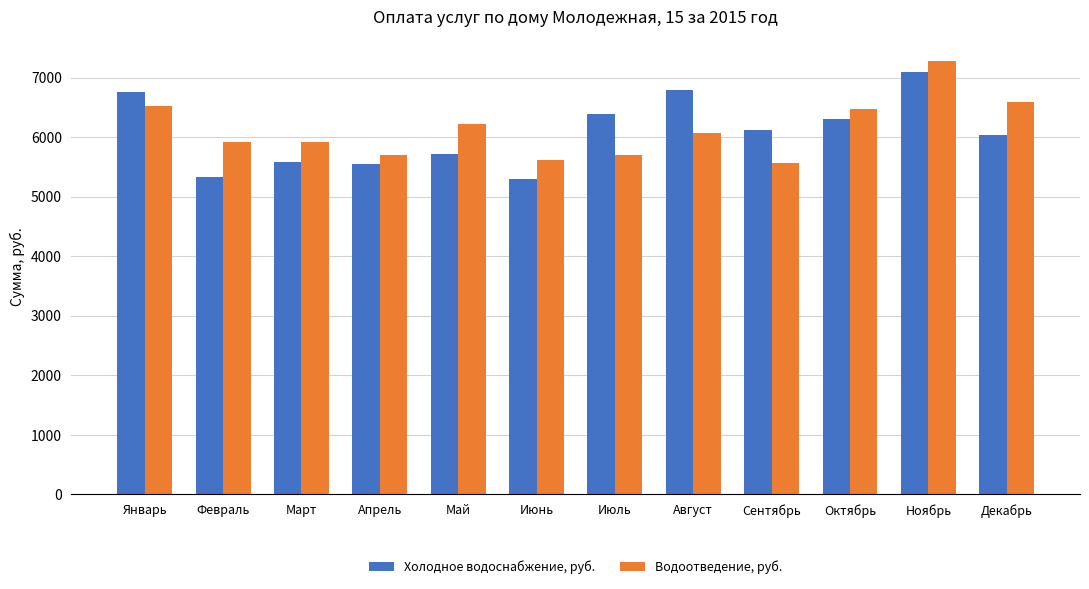

Which series changed the most between Май and Ноябрь?

Холодное водоснабжение, руб.